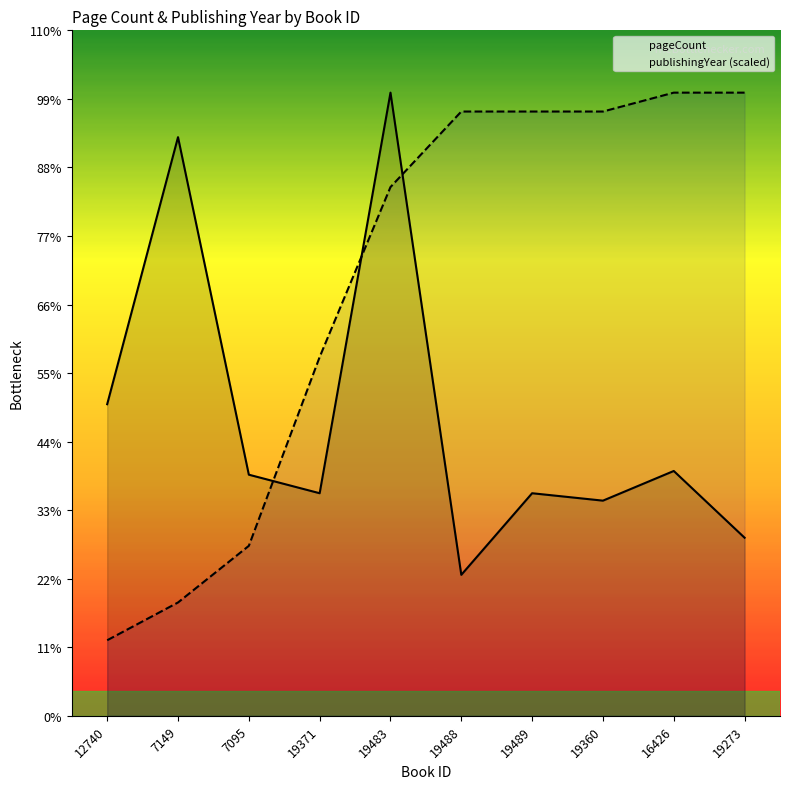

Rank the series at 19488 from lowest to highest value.

pageCount, publishingYear (scaled)